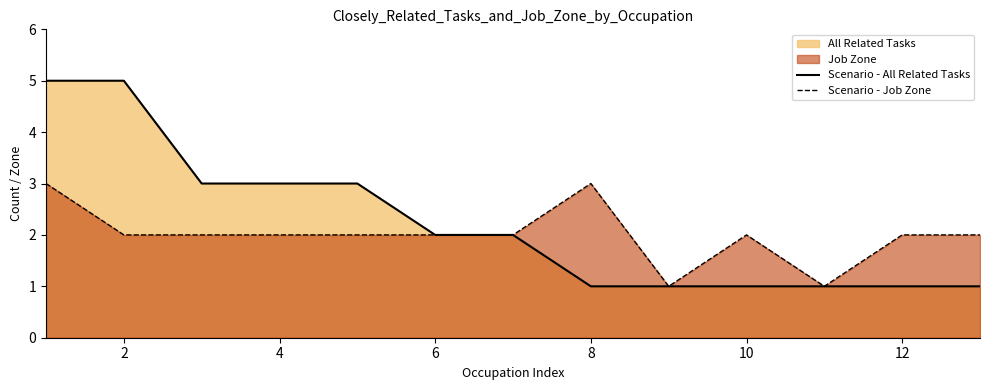

How many data points does each series have?

13